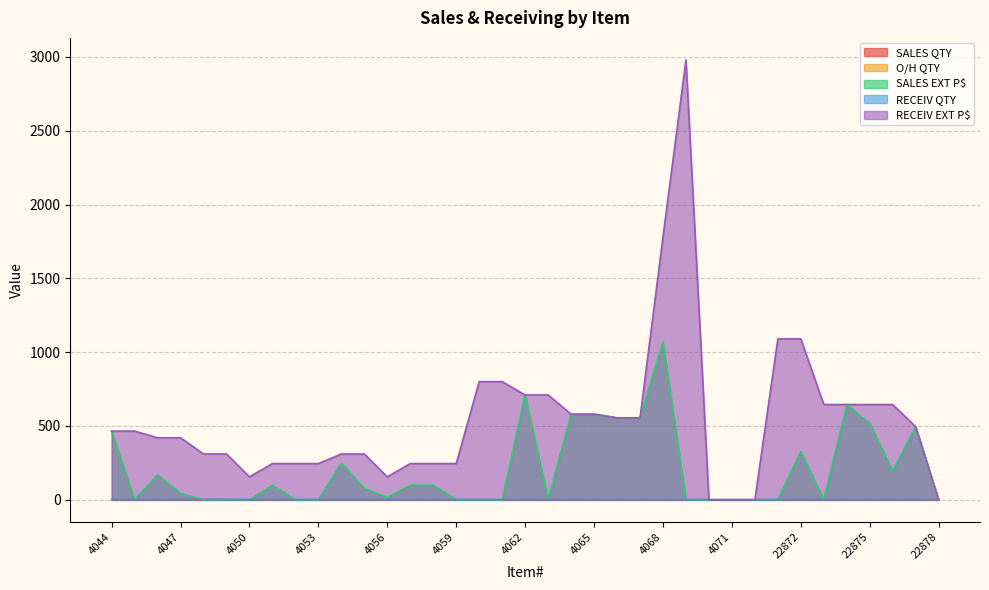

Which category has the lowest value across all series?

4045